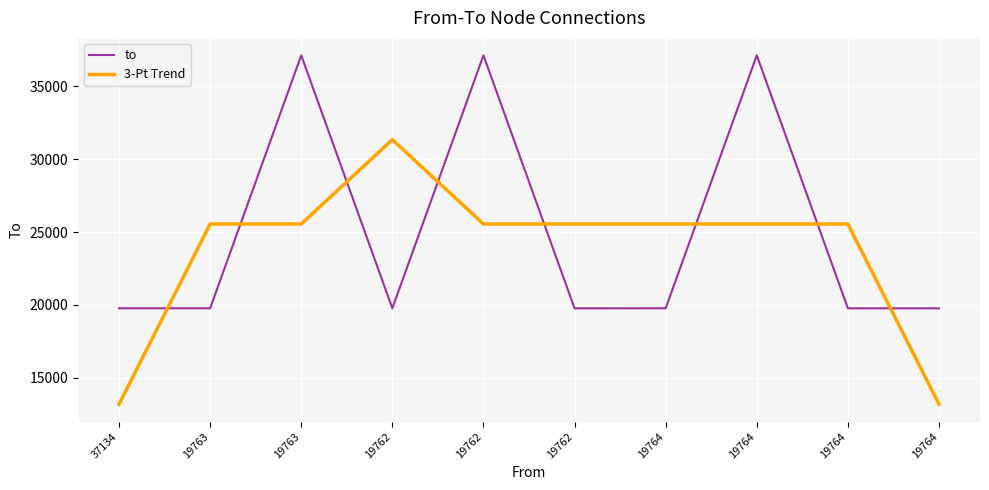

In 3-Pt Trend, how many points are higher than both neighbors (excluding endpoints)?

1